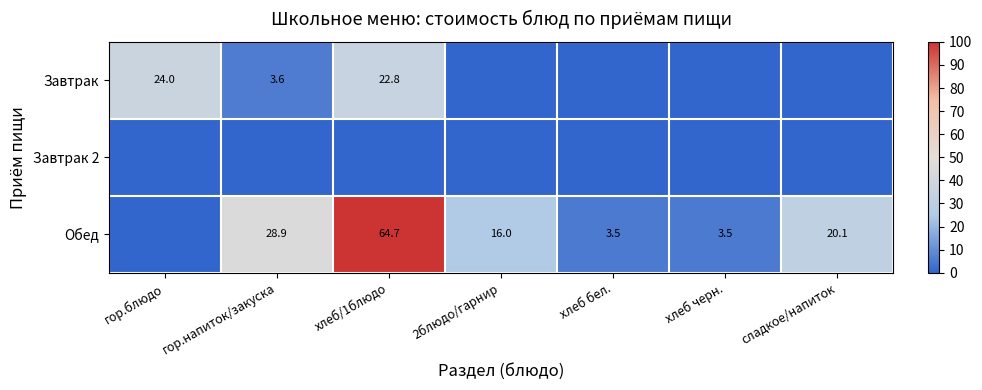

The Обед series shows 64.7 at хлеб/1блюдо. True or false?

True